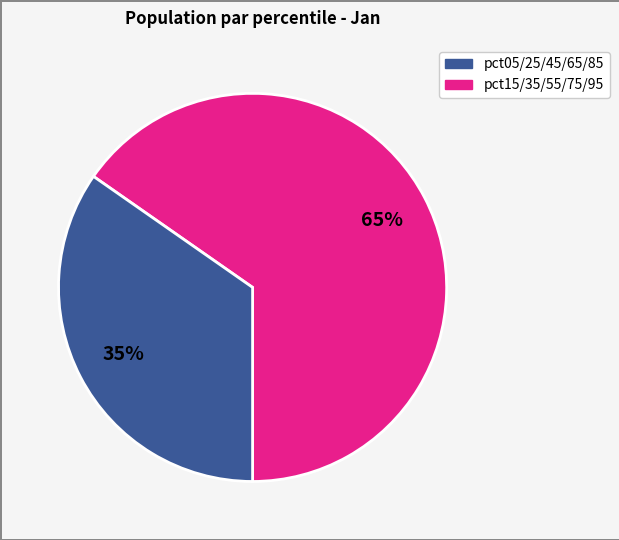

Which slice is the largest?

pct05/25/45/65/85